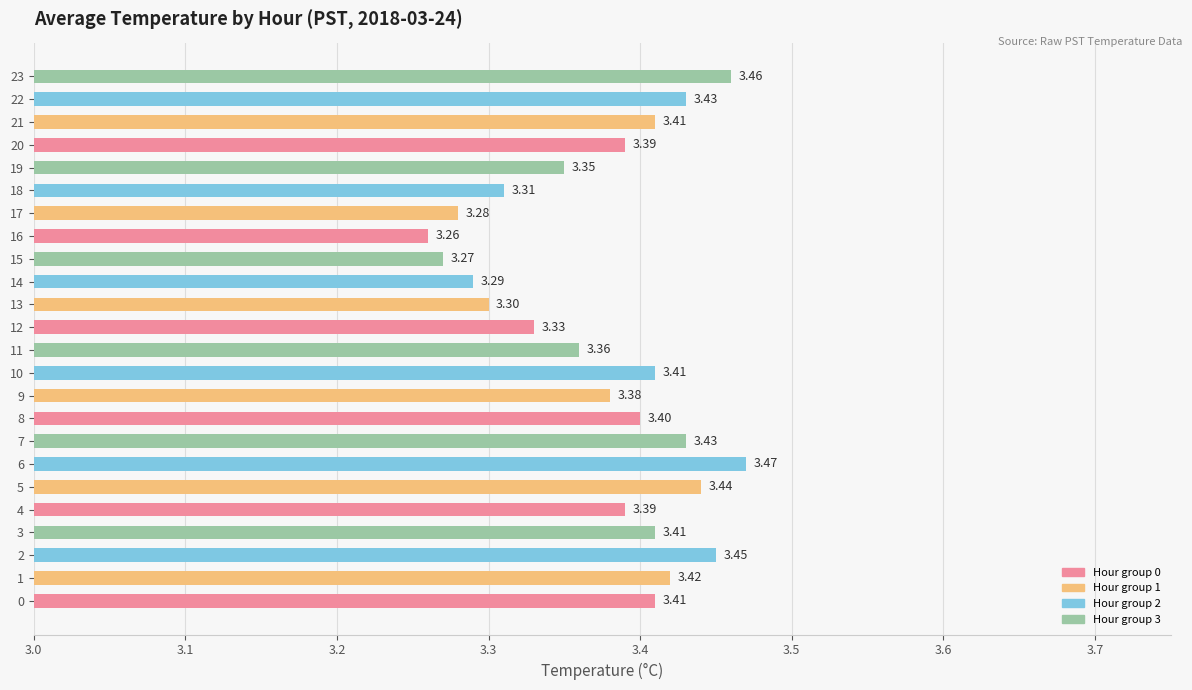

What is the average value?

3.4